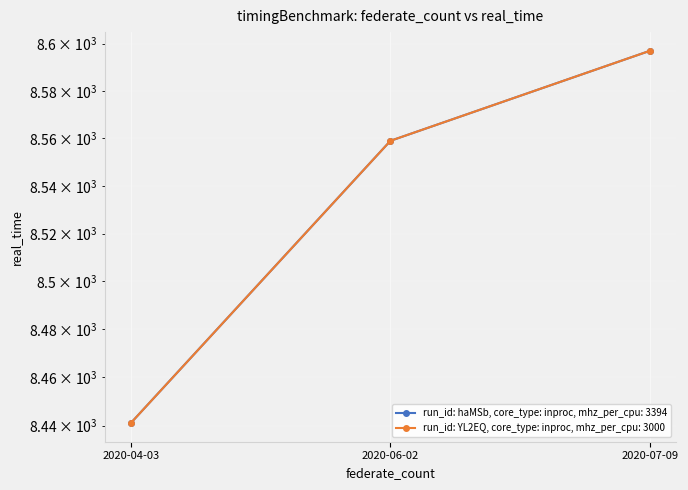

Is the value of run_id: YL2EQ, core_type: inproc, mhz_per_cpu: 3000 at 2020-07-09 greater than the value of run_id: haMSb, core_type: inproc, mhz_per_cpu: 3394 at 2020-07-09?

No